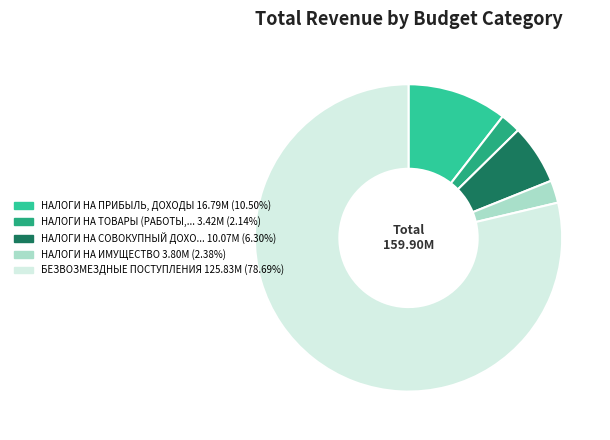

Does any single category account for the majority?

Yes